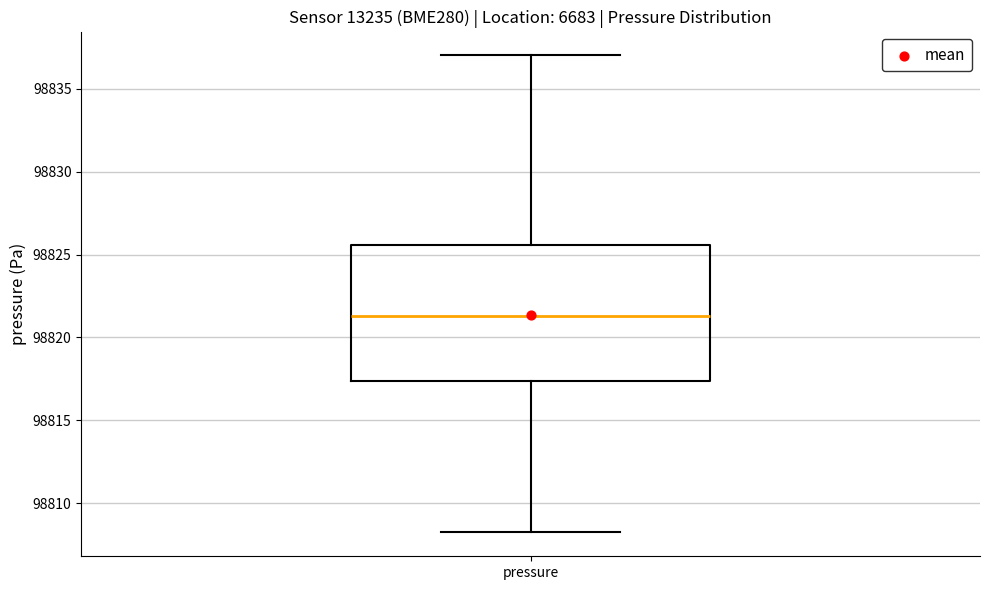

Transcribe this box plot: give where the median line is, the range the box spans, and where the two whiskers end, as read against the y-axis. The values are not printed on the chart, so give them approximately, as read against the axis.

median 98821.5, box 98817.5 to 98825.5, whiskers 98808.5 to 98837.0